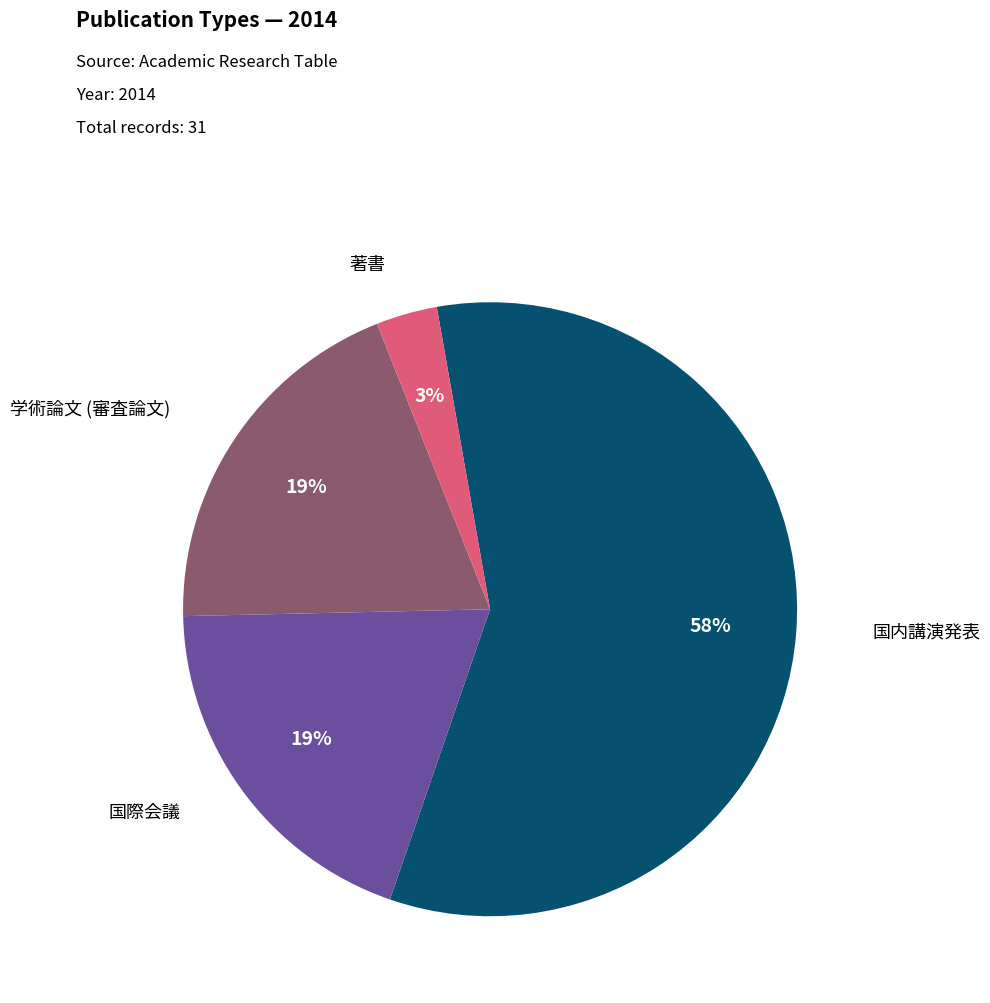

To the nearest percent, what is the average slice percentage?

25%